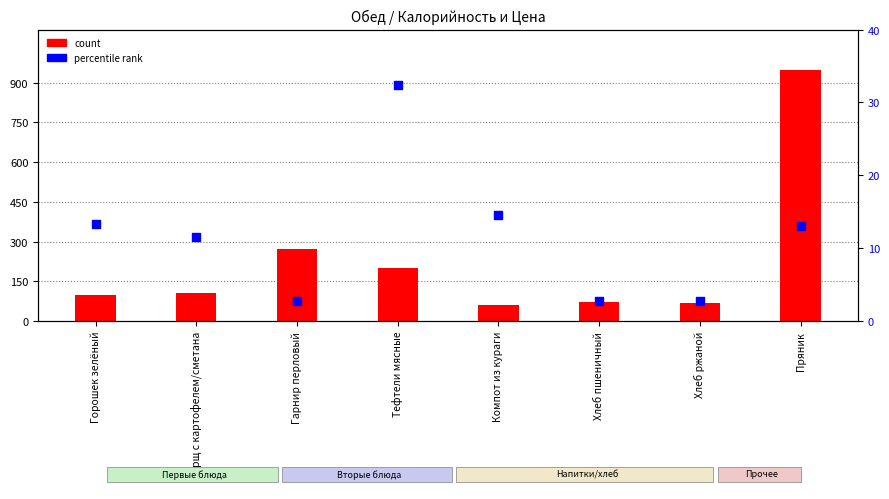

What are all the series names shown in the legend?

count, percentile rank